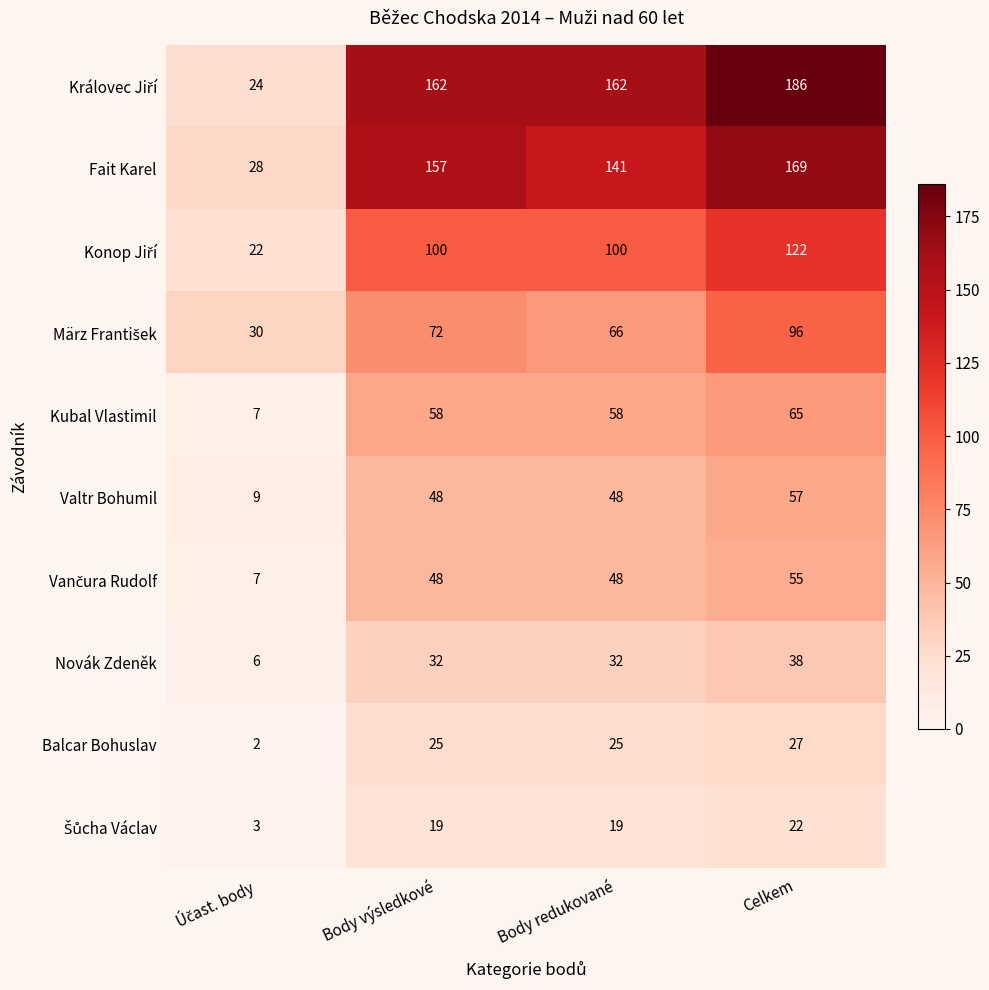

What is the total value across all series at Celkem?

837